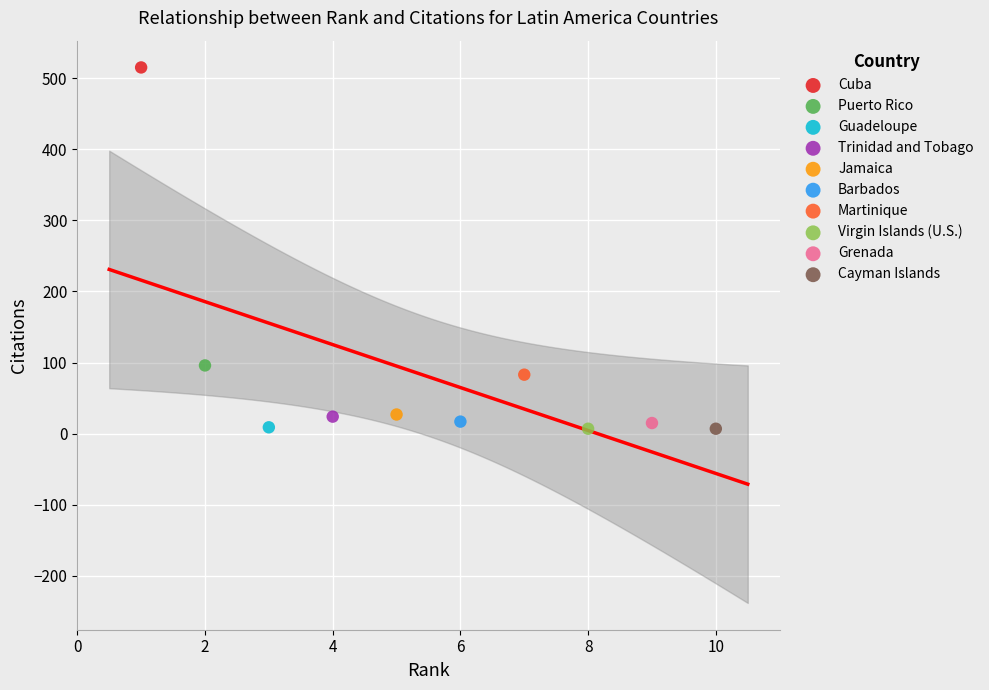

What are all the series names shown in the legend?

Cuba, Puerto Rico, Guadeloupe, Trinidad and Tobago, Jamaica, Barbados, Martinique, Virgin Islands (U.S.), Grenada, Cayman Islands